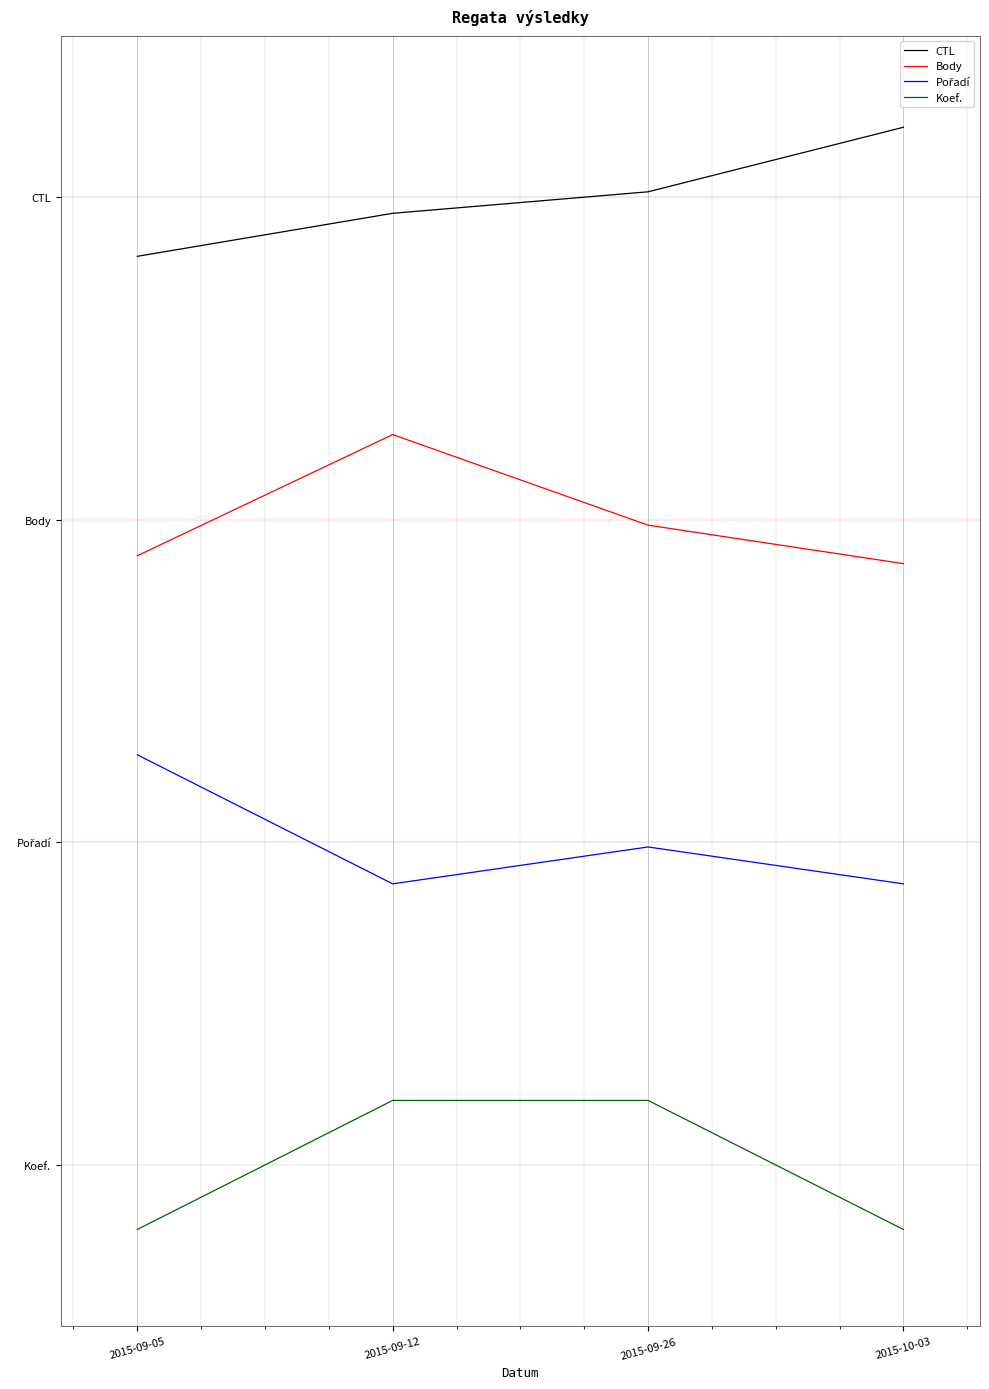

Does the chart display data point markers on the line(s)?

No